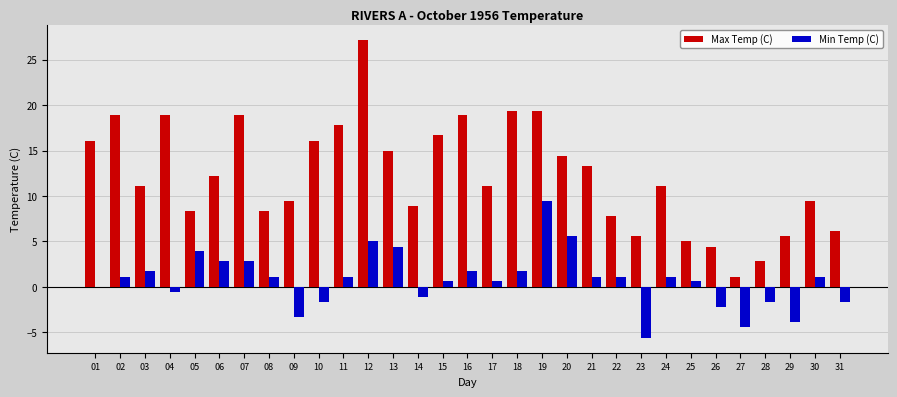

How many groups of bars are there?

31